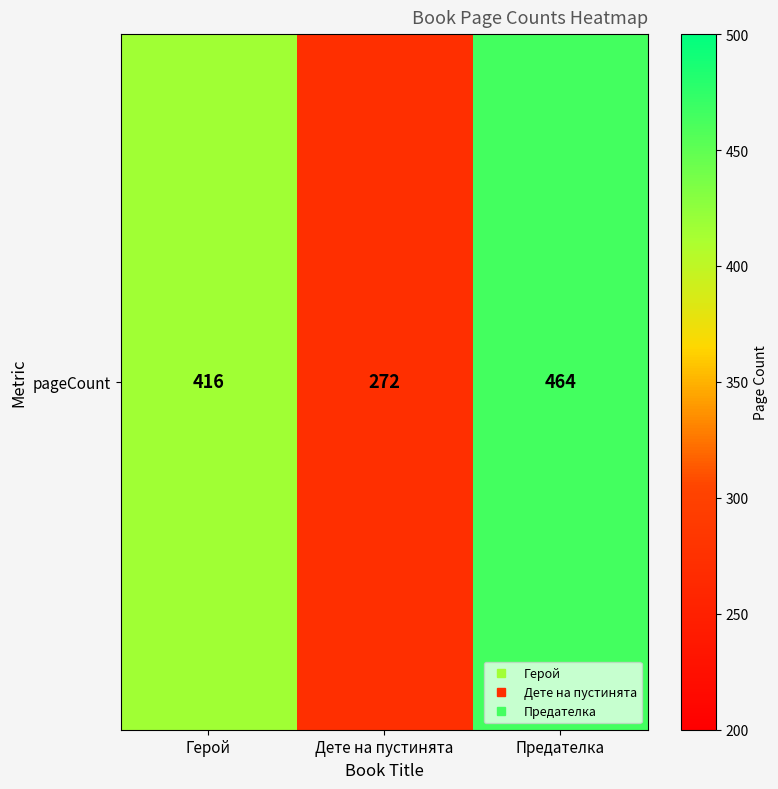

Reading right to left, list all the values displayed in this chart.

464	272	416